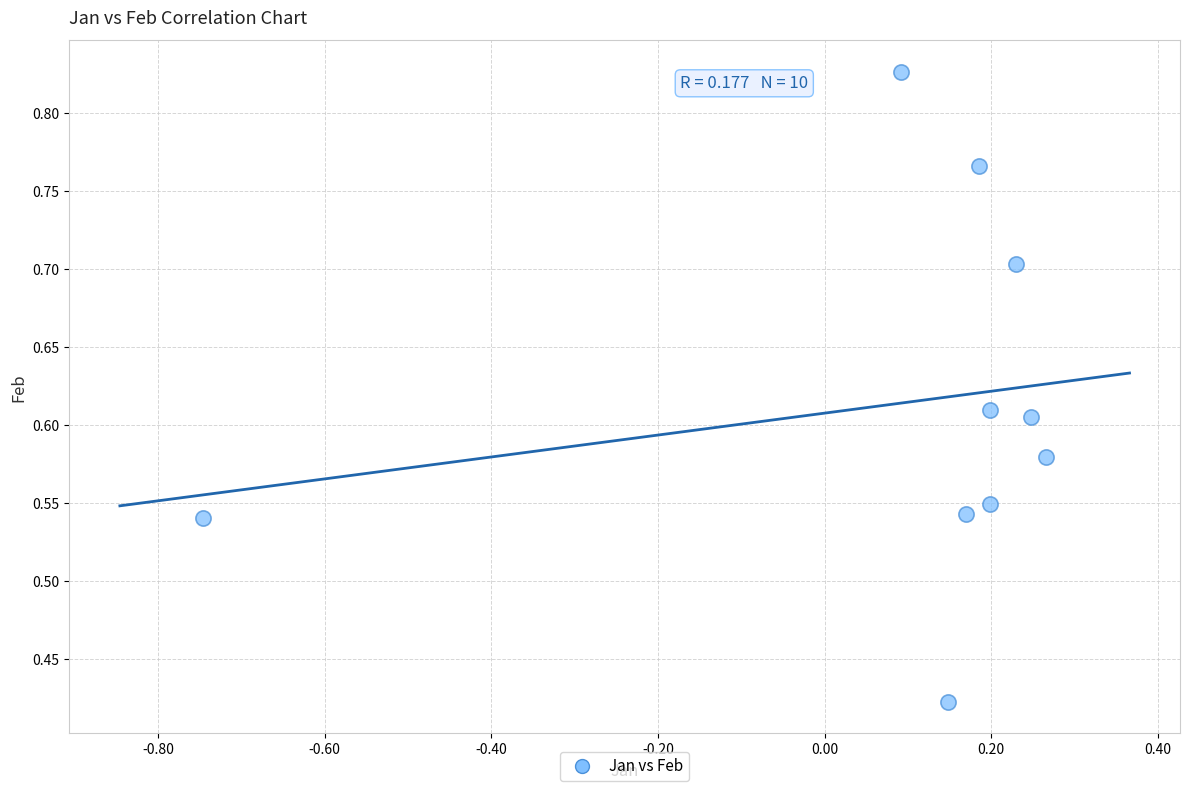

What is the range of X values (max minus min)?

1.0